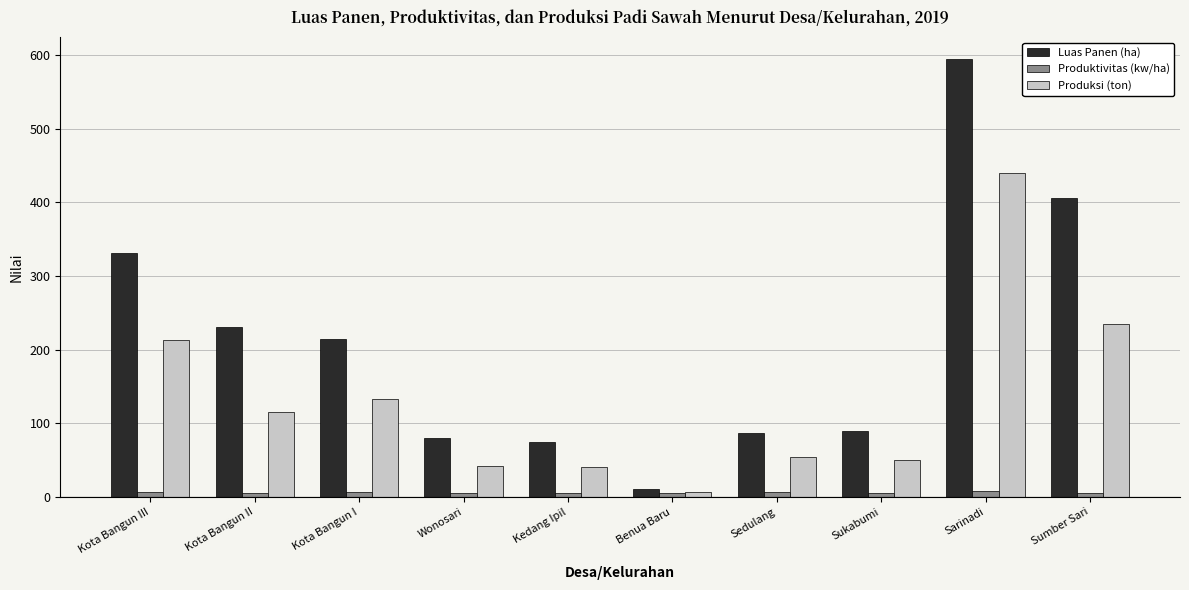

At Kota Bangun I, list the series in order from smallest to largest.

Produktivitas (kw/ha), Produksi (ton), Luas Panen (ha)